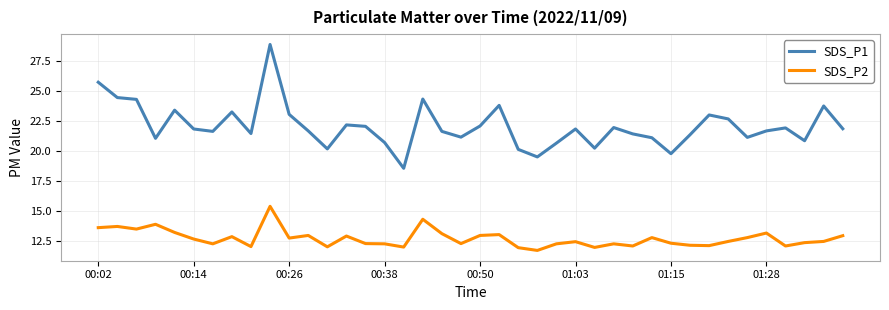

True or false: SDS_P2 has more than 2 interior local peaks.

True